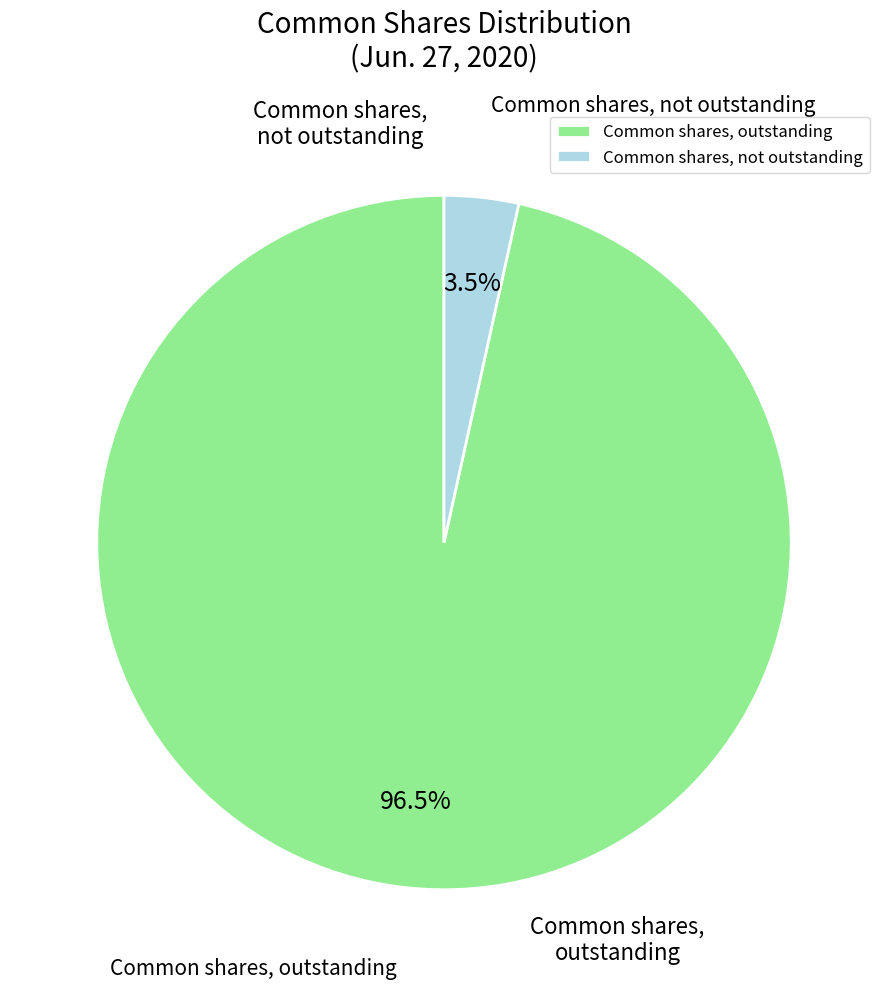

To the nearest percent, what is the difference between the largest and smallest slice percentages?

93%